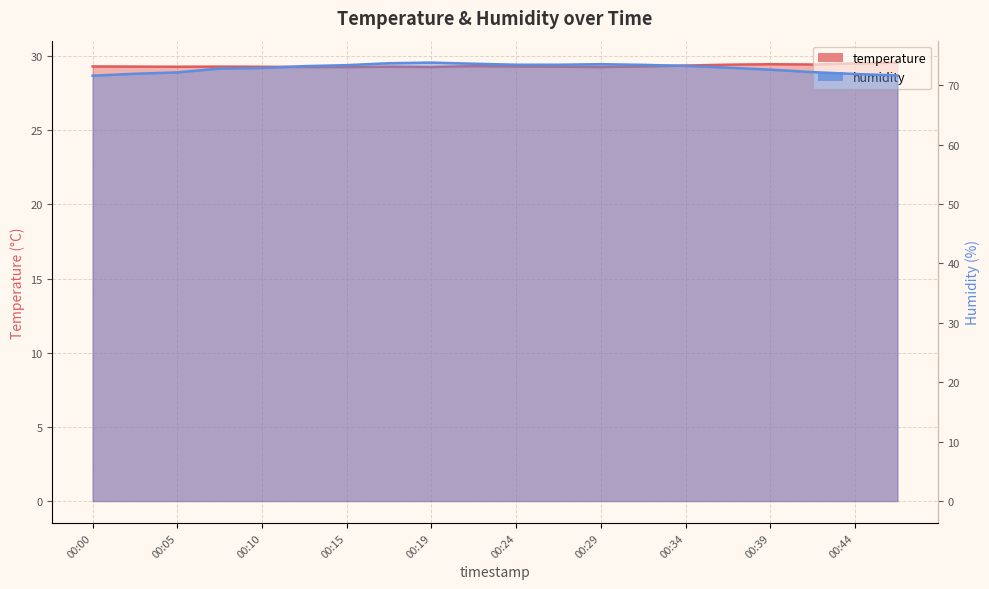

What is the difference between the maximum and minimum values in the humidity series?

2.2